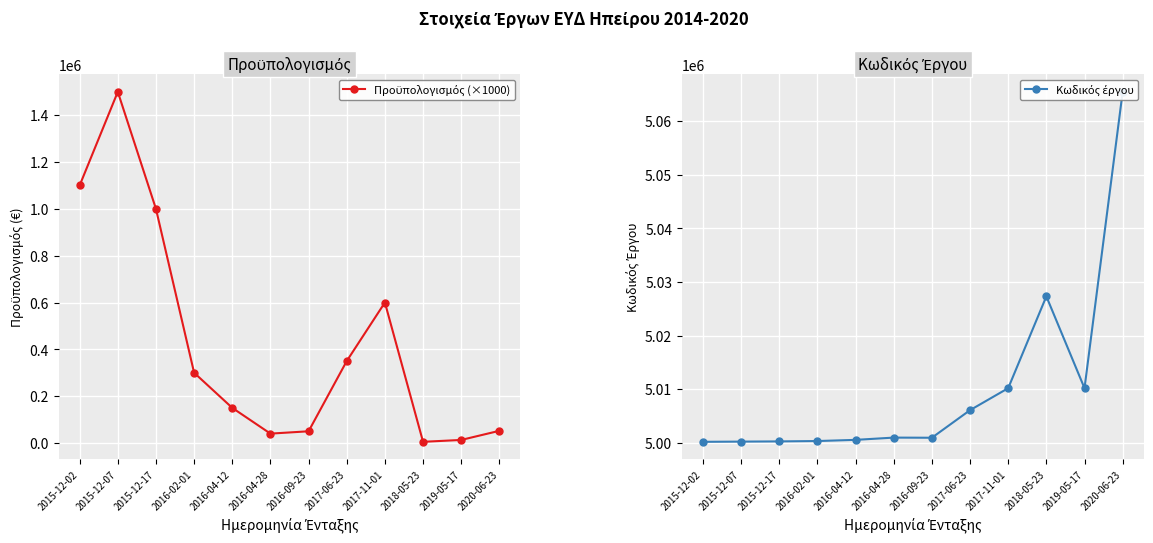

What is the value of the Προϋπολογισμός (×1000) point at the 4th from the left?

300000